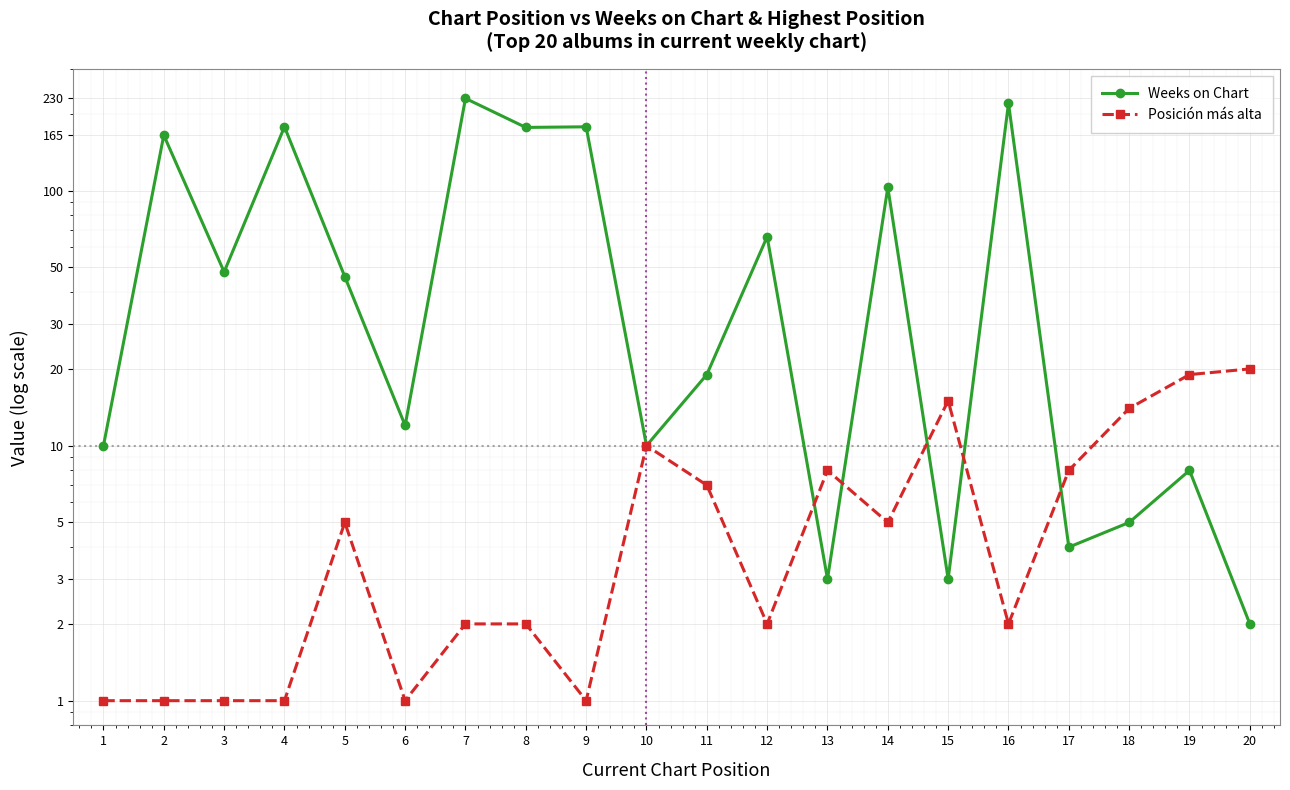

Which series changed the most between 7 and 9?

Weeks on Chart